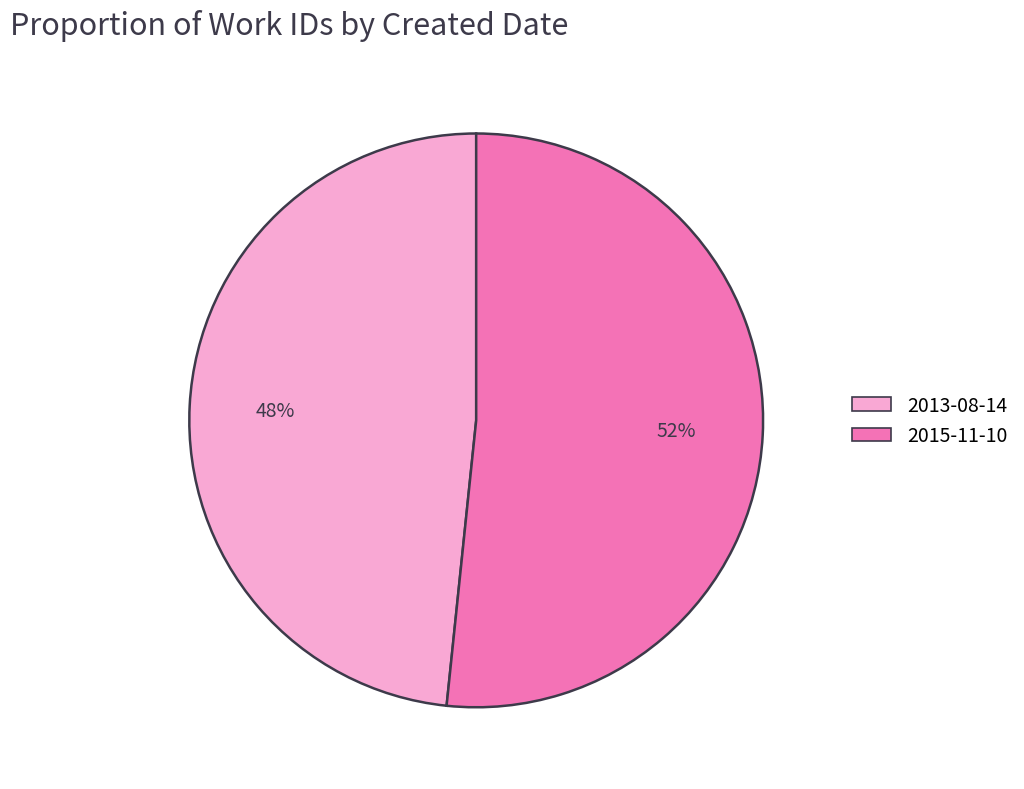

What percentage is the 2015-11-10 slice, to the nearest percent?

52%